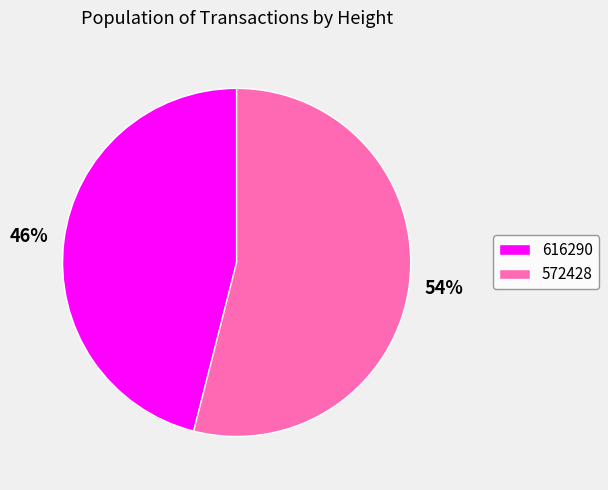

To the nearest percent, what is the difference between the 616290 and 572428 slice percentages?

8%